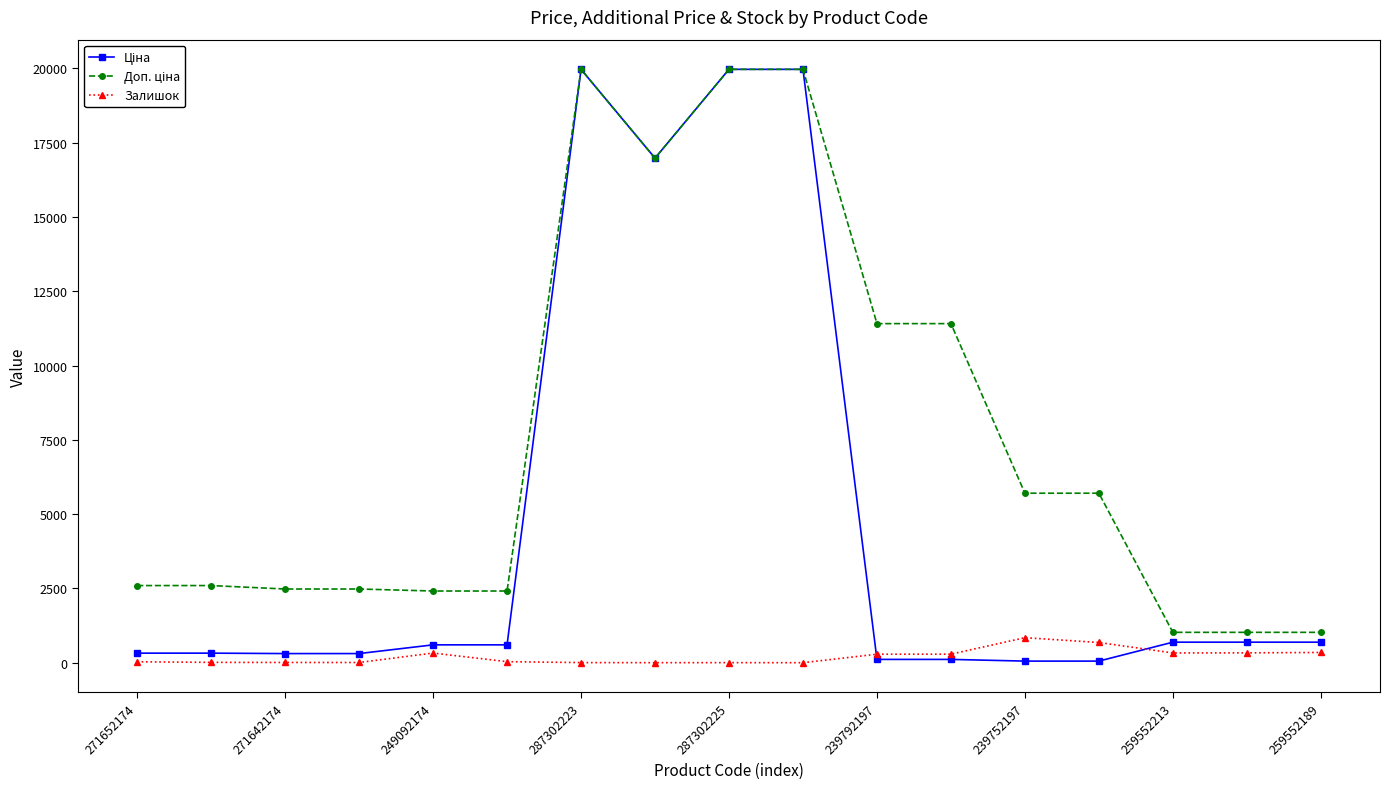

What is the maximum value shown in the chart?

19964.2